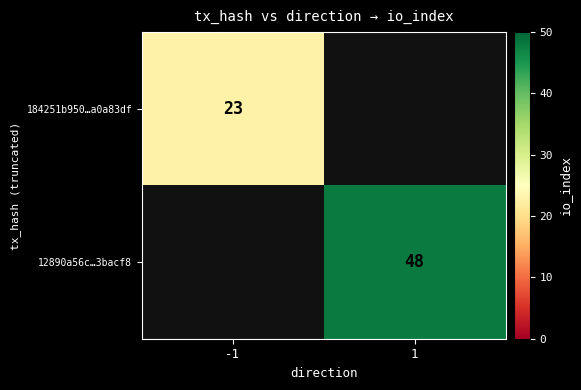

Is it true that 184251b950…a0a83df equals 38 at -1?

False